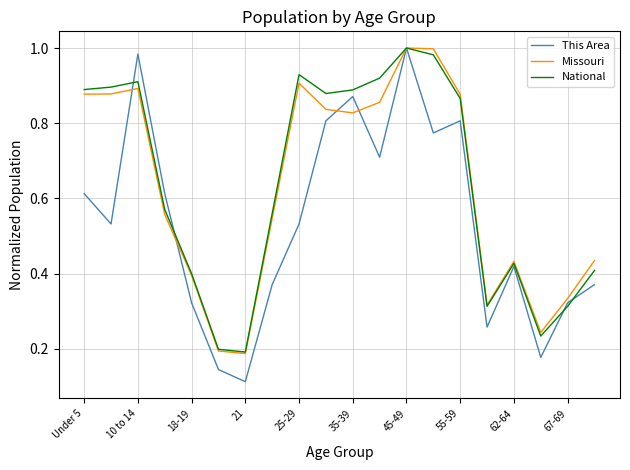

Which series has the widest spread of values?

This Area